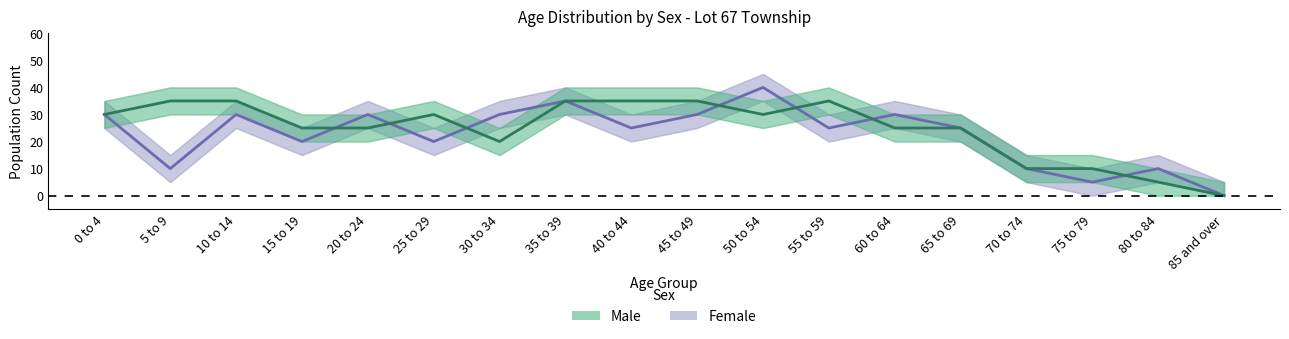

List the series in order of their overall mean, lowest first.

Female, Male